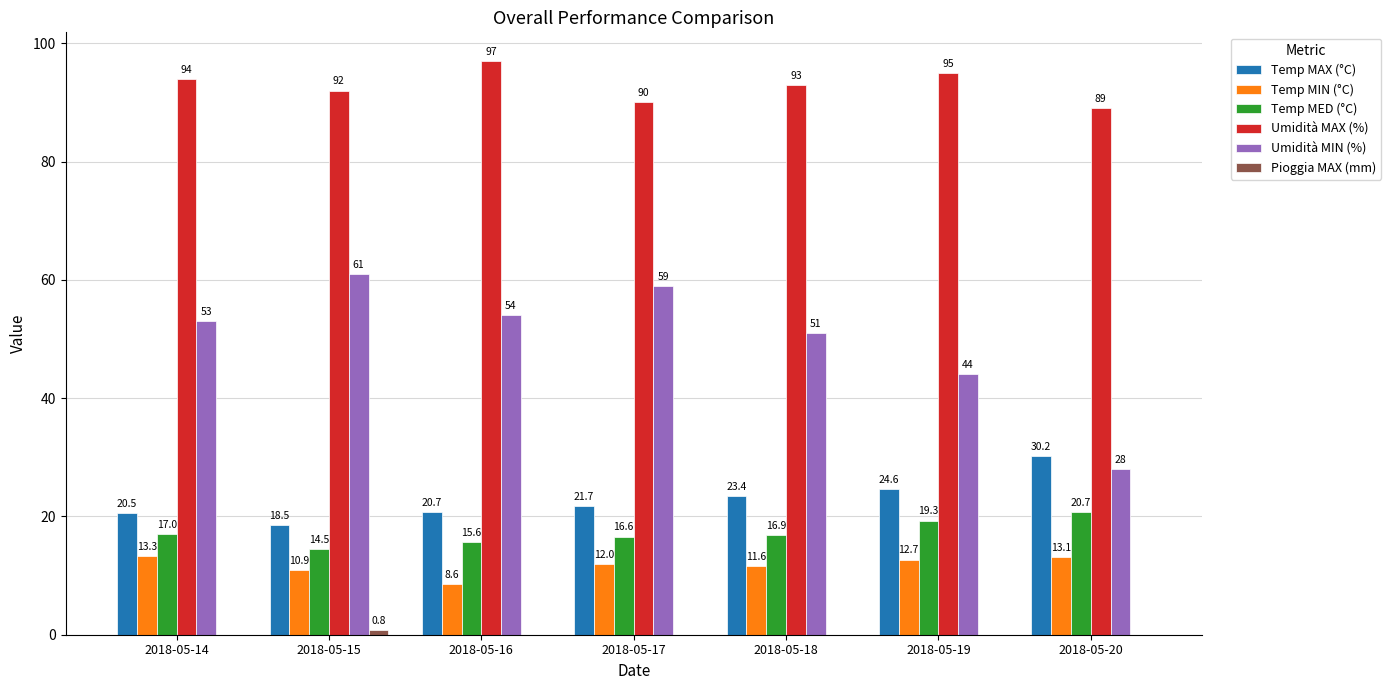

True or false: Temp MED (°C) has a value of 16.6 at 2018-05-17.

True